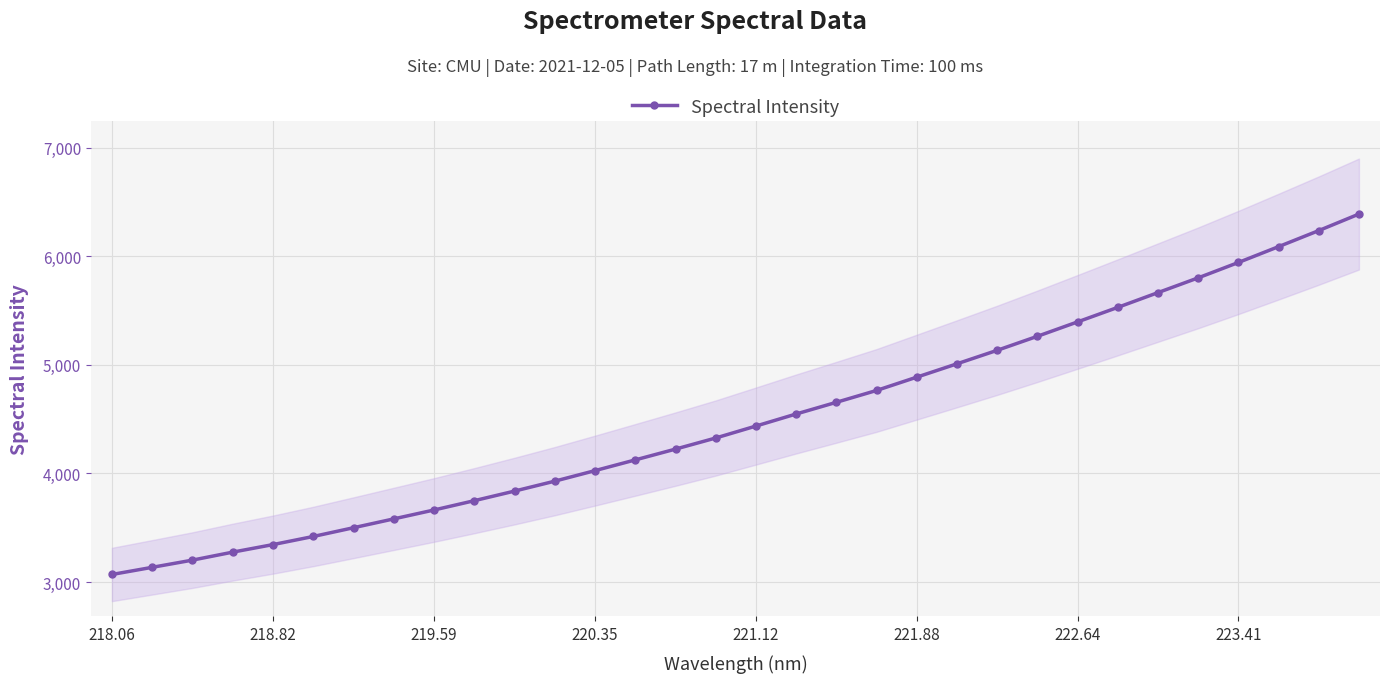

Count the number of data series in this chart.

1